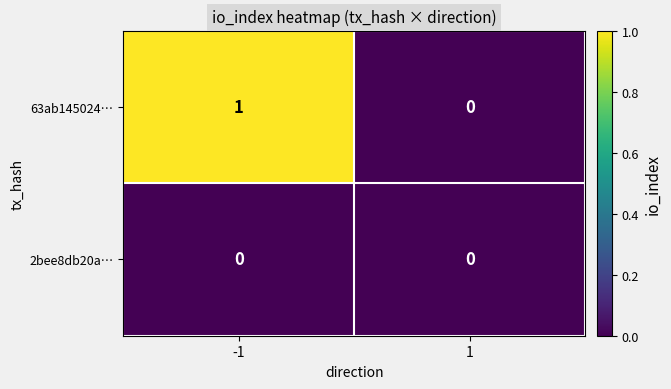

Reading left to right, extract all data points from this chart.

63ab145024…: 1	0
2bee8db20a…: 0	0